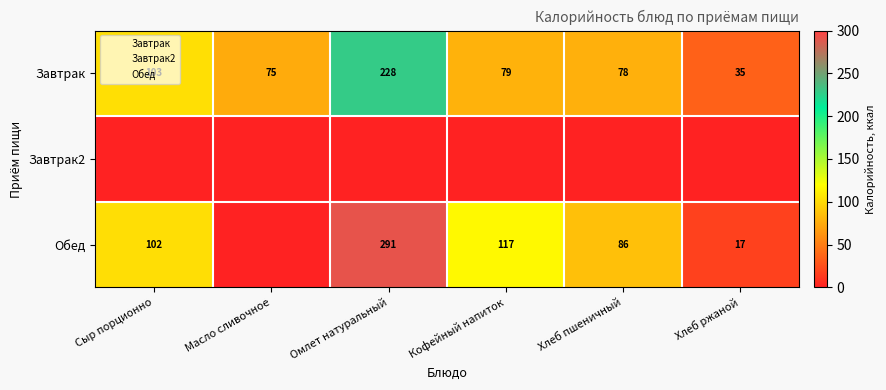

What is the total value across all series at Хлеб пшеничный?

163.9